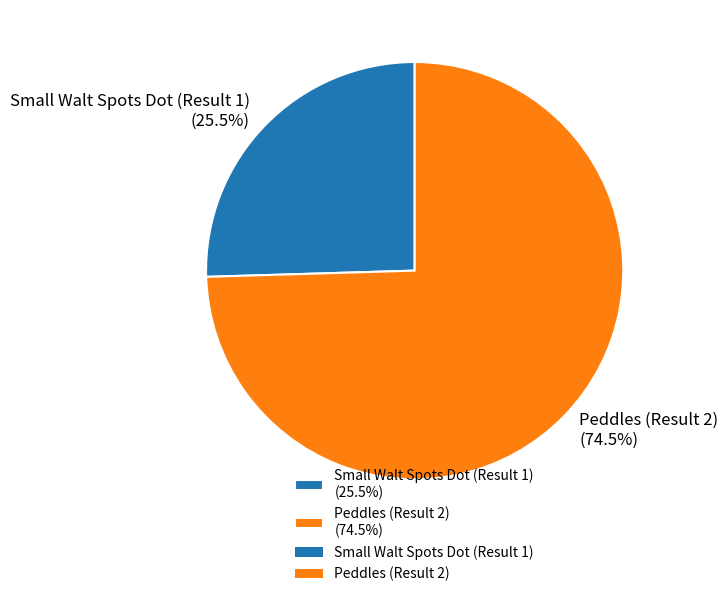

Does Small Walt Spots Dot (Result 1) represent more than half of the total?

No